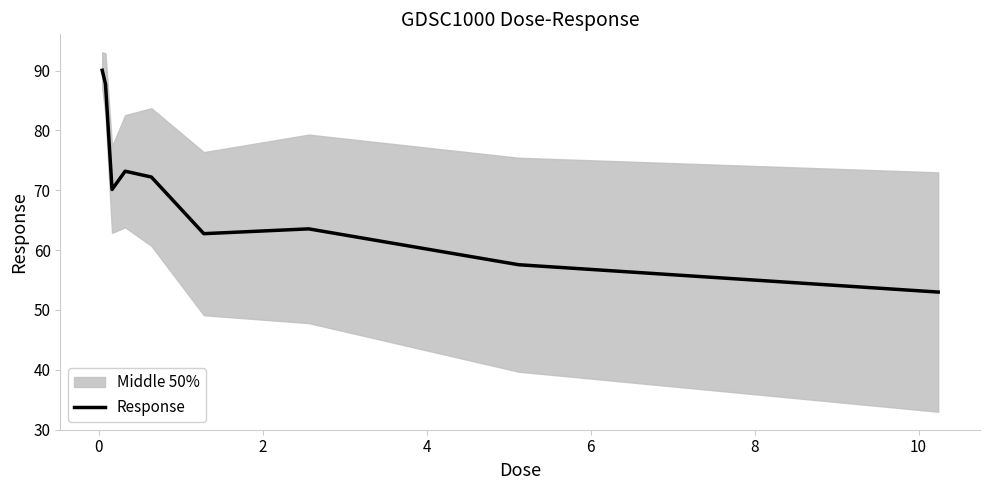

What is the minimum value for Response?

53.0